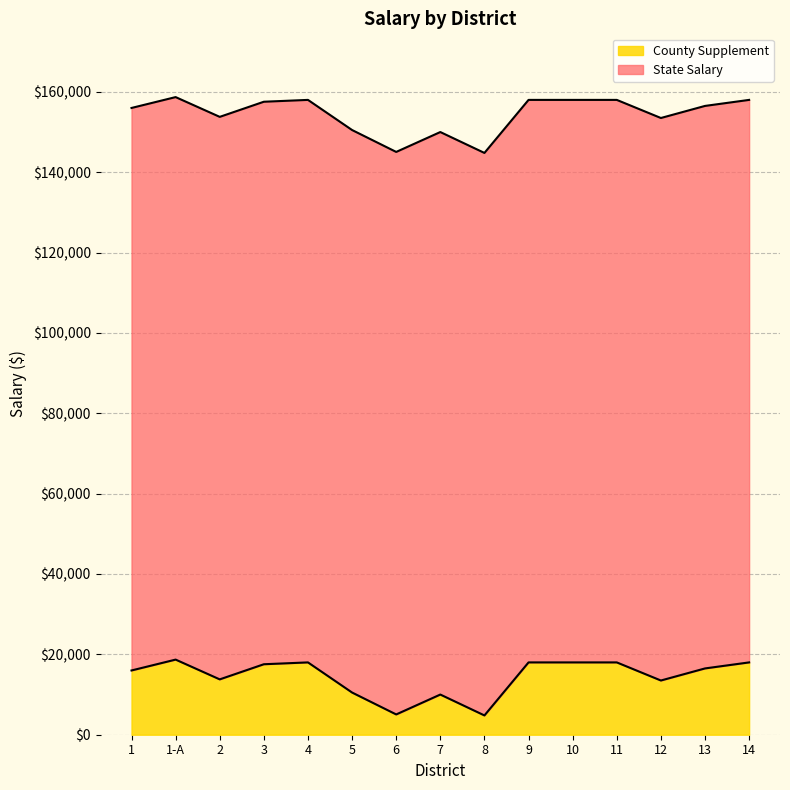

The chart shows a value of 18000.0 at 4. True or false?

True